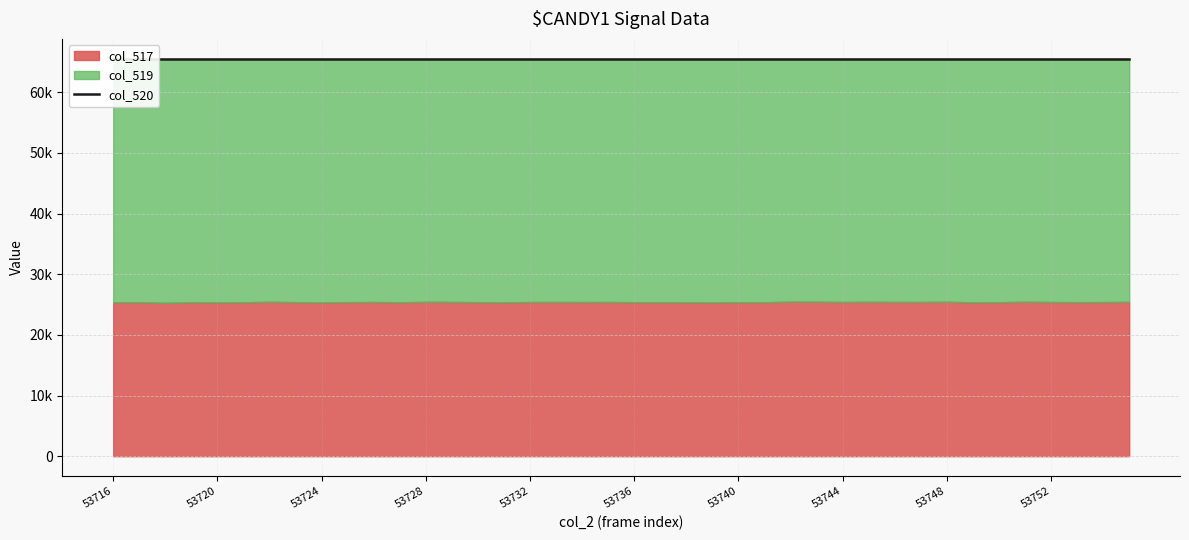

What is the total value across all series at 53735?

131070